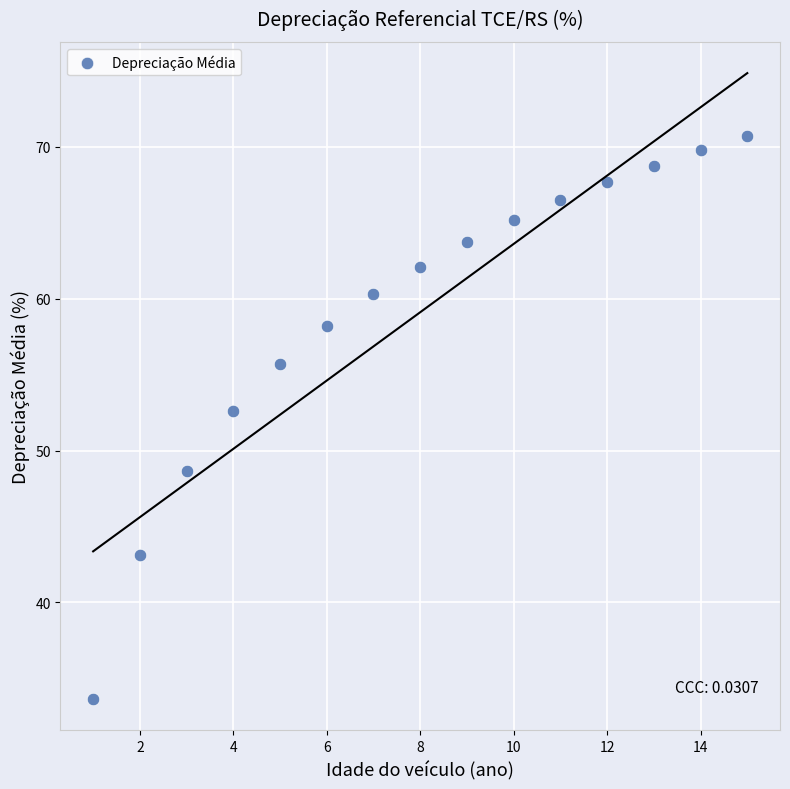

What is the range of X values (max minus min)?

14.0